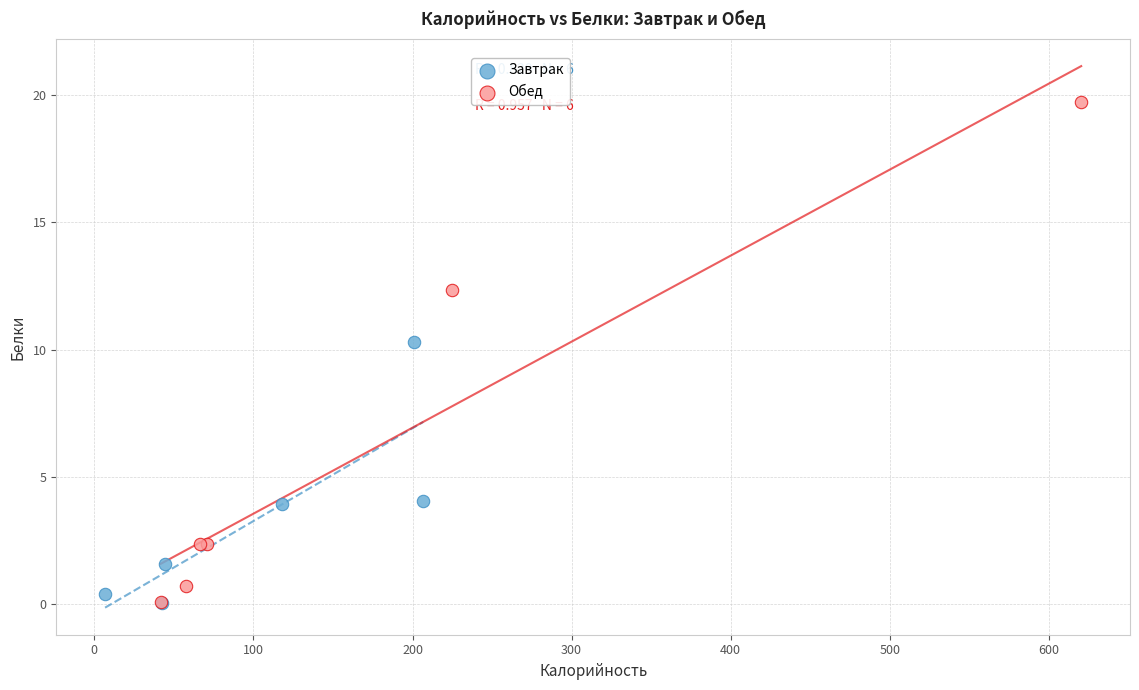

Which series contains the highest Y value?

Обед